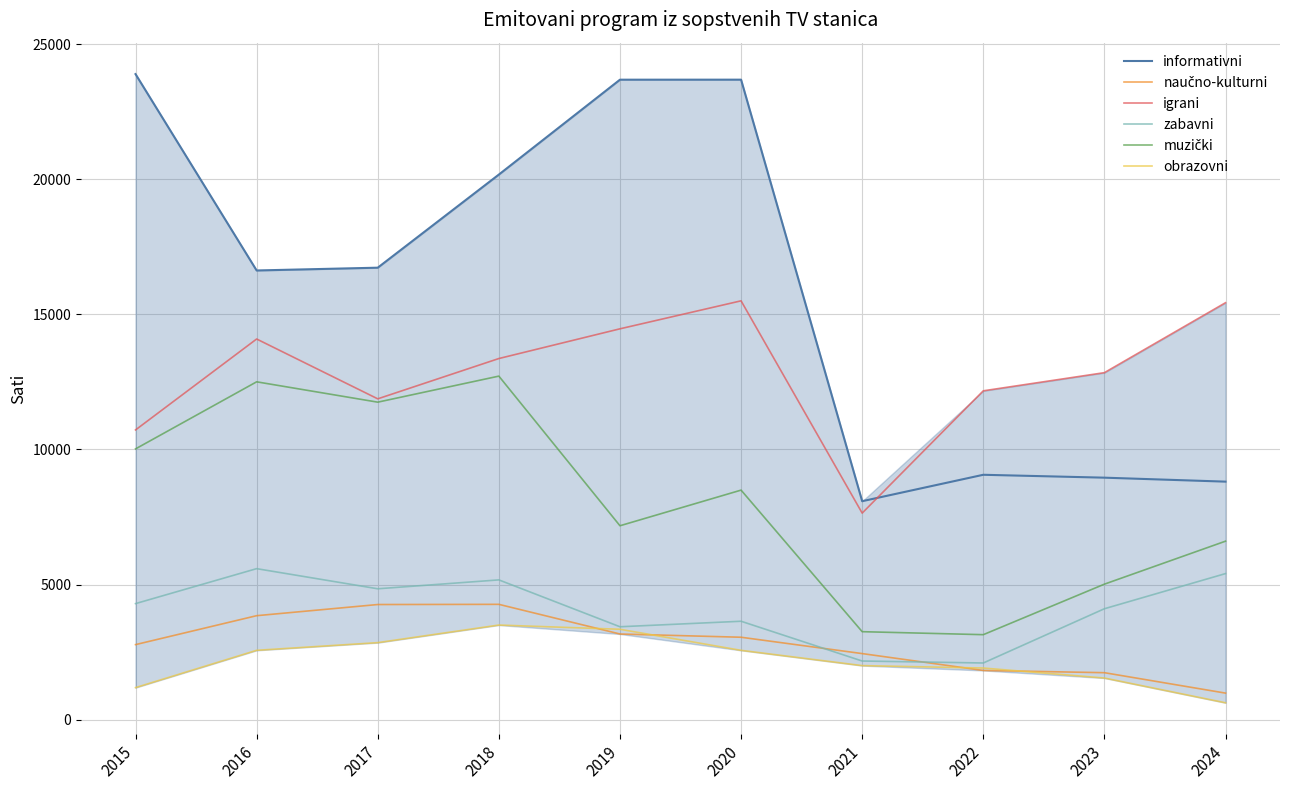

Is it true that igrani equals 12843 at 2023?

True